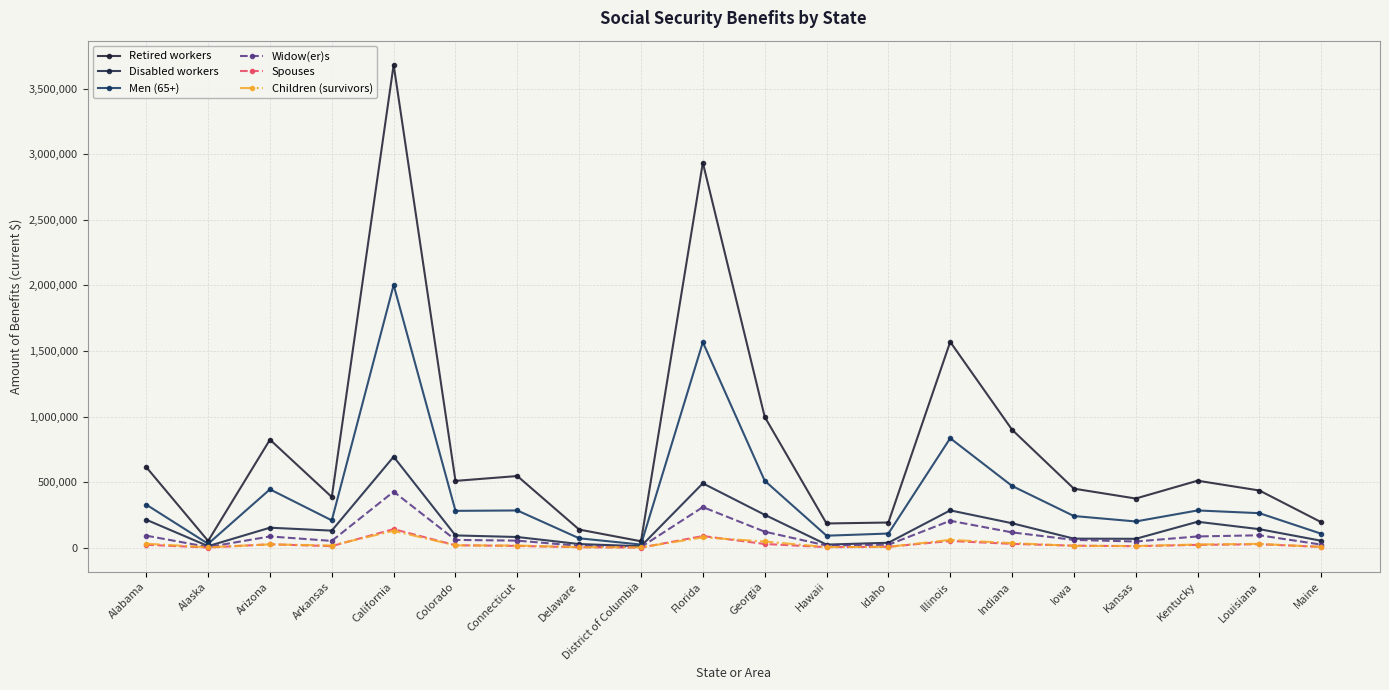

Reading left to right, list all the values displayed in this chart.

Retired workers: Alabama=614516	Alaska=51652	Arizona=824221	Arkansas=386561	California=3682640	Colorado=509759	Connecticut=546727	Delaware=138475	District of Columbia=49127	Florida=2936441	Georgia=998499	Hawaii=184953	Idaho=192169	Illinois=1569838	Indiana=900026	Iowa=450416	Kansas=375211	Kentucky=511086	Louisiana=436365	Maine=194614
Disabled workers: Alabama=213489	Alaska=12166	Arizona=152705	Arkansas=130363	California=693865	Colorado=93836	Connecticut=81737	Delaware=28009	District of Columbia=11325	Florida=491043	Georgia=251229	Hawaii=23802	Idaho=37900	Illinois=284867	Indiana=186820	Iowa=69317	Kansas=67935	Kentucky=198009	Louisiana=141497	Maine=53099
Men (65+): Alabama=328607	Alaska=29775	Arizona=445268	Arkansas=208459	California=2004000	Colorado=281224	Connecticut=284144	Delaware=71923	District of Columbia=24064	Florida=1567364	Georgia=511117	Hawaii=91699	Idaho=108115	Illinois=835124	Indiana=471145	Iowa=241742	Kansas=200329	Kentucky=284329	Louisiana=263422	Maine=106684
Widow(er)s: Alabama=91971	Alaska=5288	Arizona=85966	Arkansas=51954	California=427268	Colorado=59536	Connecticut=54015	Delaware=14466	District of Columbia=5105	Florida=309822	Georgia=122331	Hawaii=16602	Idaho=22460	Illinois=205715	Indiana=117012	Iowa=59579	Kansas=47462	Kentucky=86007	Louisiana=94892	Maine=23843
Spouses: Alabama=22300	Alaska=1424	Arizona=26059	Arkansas=12105	California=141869	Colorado=18802	Connecticut=13694	Delaware=3687	District of Columbia=1017	Florida=89253	Georgia=28592	Hawaii=4286	Idaho=7120	Illinois=51432	Indiana=29320	Iowa=15686	Kansas=11901	Kentucky=21694	Louisiana=26613	Maine=6444
Children (survivors): Alabama=30517	Alaska=3363	Arizona=25537	Arkansas=16948	California=128658	Colorado=17818	Connecticut=16580	Delaware=4549	District of Columbia=2437	Florida=78905	Georgia=47640	Hawaii=4940	Idaho=6544	Illinois=59983	Indiana=35190	Iowa=14045	Kansas=13027	Kentucky=24512	Louisiana=29435	Maine=6157